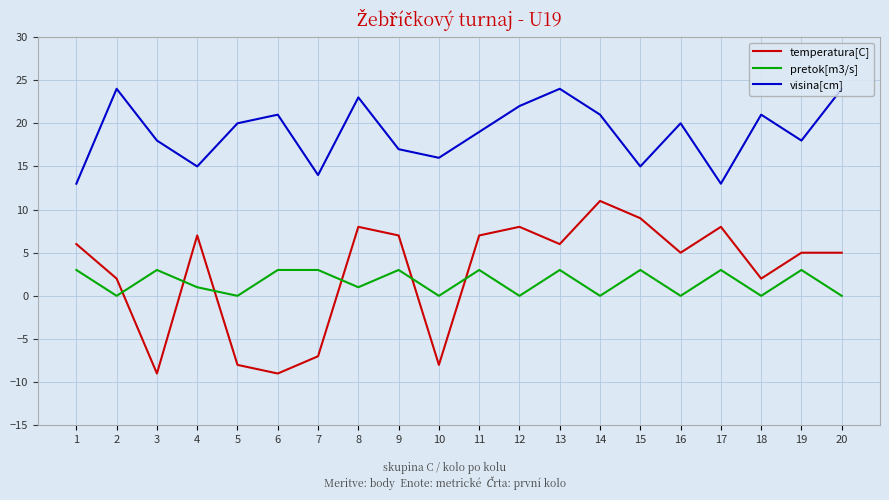

What value does the temperatura[C] series have at 8?

8